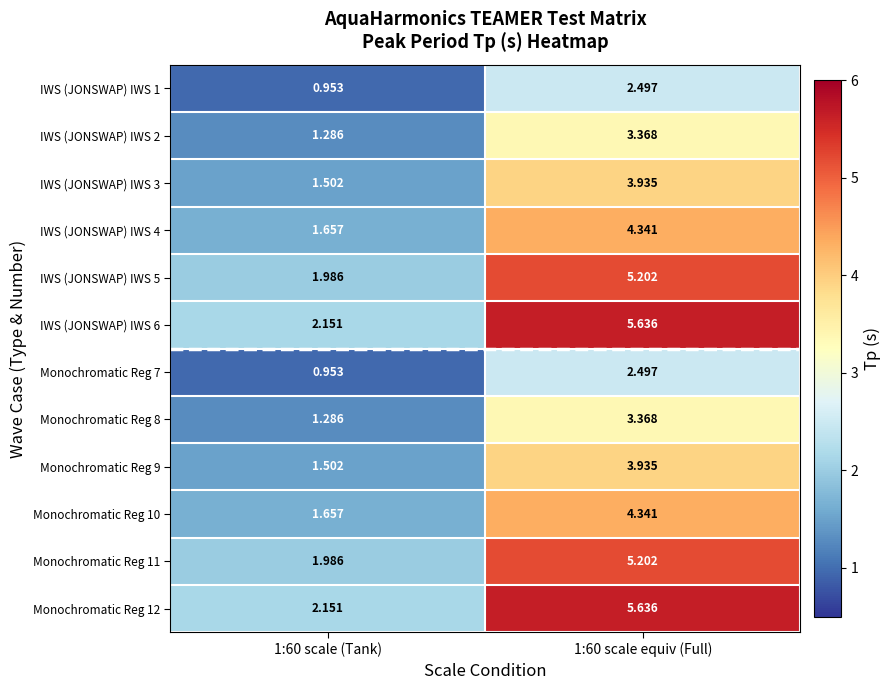

Reading left to right, extract all data points from this chart.

IWS (JONSWAP) IWS 1: 1:60 scale (Tank)=1.0	1:60 scale equiv (Full)=2.5
IWS (JONSWAP) IWS 2: 1:60 scale (Tank)=1.3	1:60 scale equiv (Full)=3.4
IWS (JONSWAP) IWS 3: 1:60 scale (Tank)=1.5	1:60 scale equiv (Full)=3.9
IWS (JONSWAP) IWS 4: 1:60 scale (Tank)=1.7	1:60 scale equiv (Full)=4.3
IWS (JONSWAP) IWS 5: 1:60 scale (Tank)=2.0	1:60 scale equiv (Full)=5.2
IWS (JONSWAP) IWS 6: 1:60 scale (Tank)=2.2	1:60 scale equiv (Full)=5.6
Monochromatic Reg 7: 1:60 scale (Tank)=1.0	1:60 scale equiv (Full)=2.5
Monochromatic Reg 8: 1:60 scale (Tank)=1.3	1:60 scale equiv (Full)=3.4
Monochromatic Reg 9: 1:60 scale (Tank)=1.5	1:60 scale equiv (Full)=3.9
Monochromatic Reg 10: 1:60 scale (Tank)=1.7	1:60 scale equiv (Full)=4.3
Monochromatic Reg 11: 1:60 scale (Tank)=2.0	1:60 scale equiv (Full)=5.2
Monochromatic Reg 12: 1:60 scale (Tank)=2.2	1:60 scale equiv (Full)=5.6